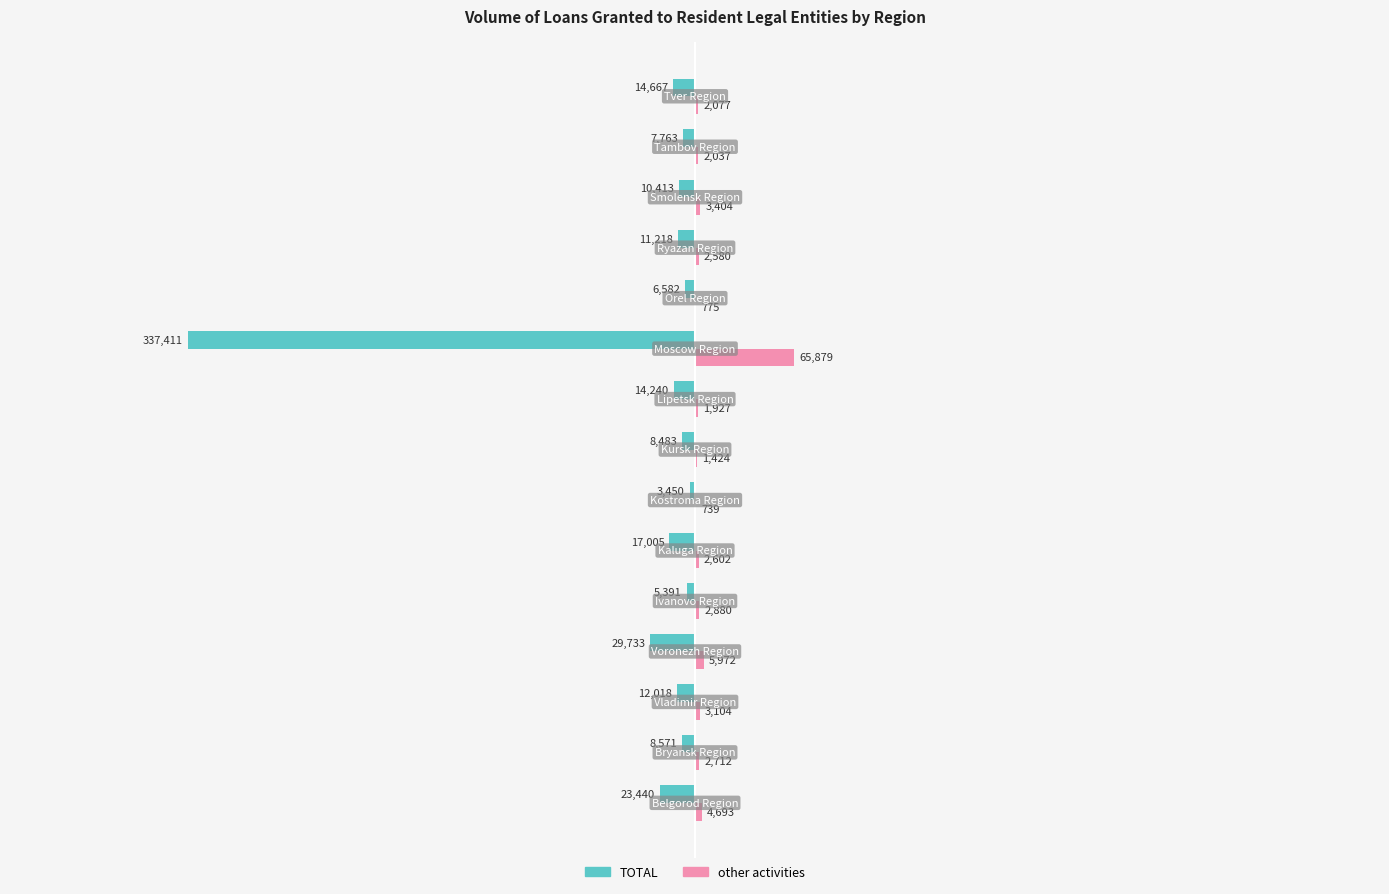

What is the greatest value displayed?

65879